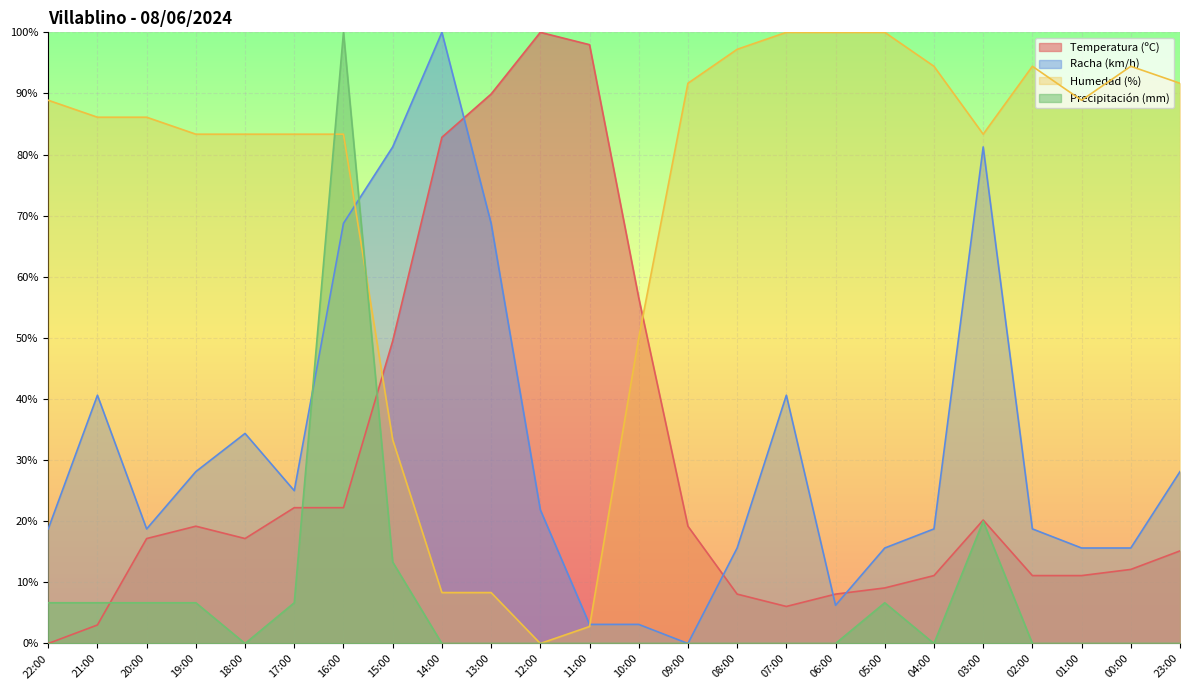

Which series has the largest total across all categories?

Humedad (%)